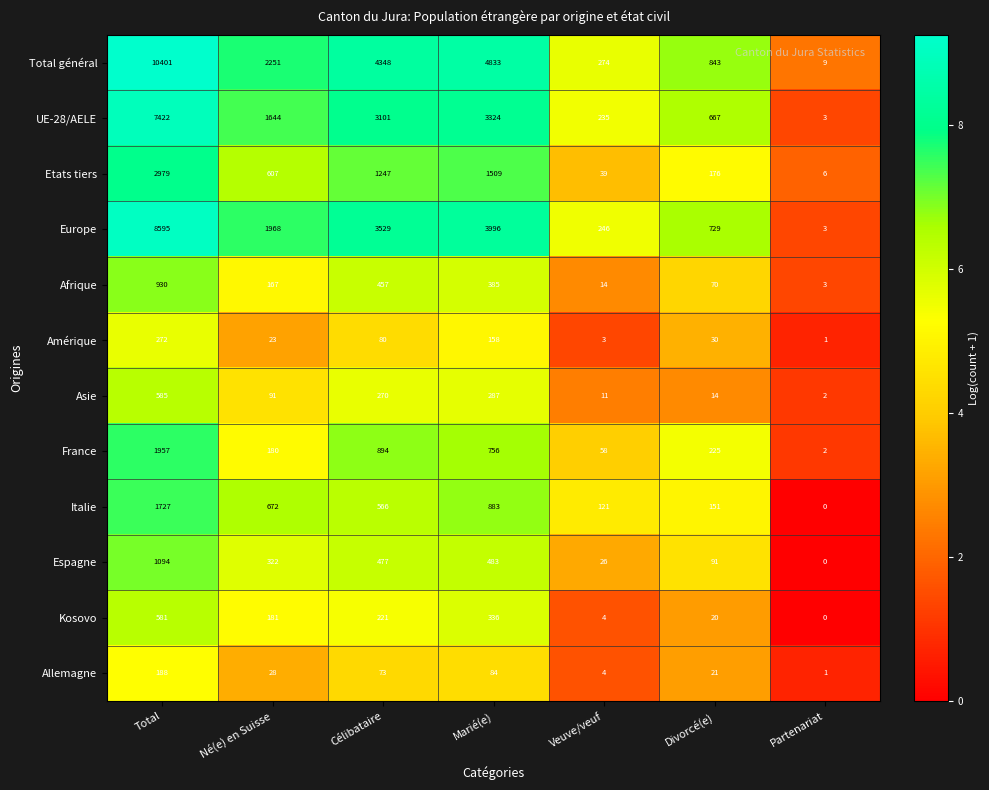

What is the spread (max minus min) of values at Total?

10213